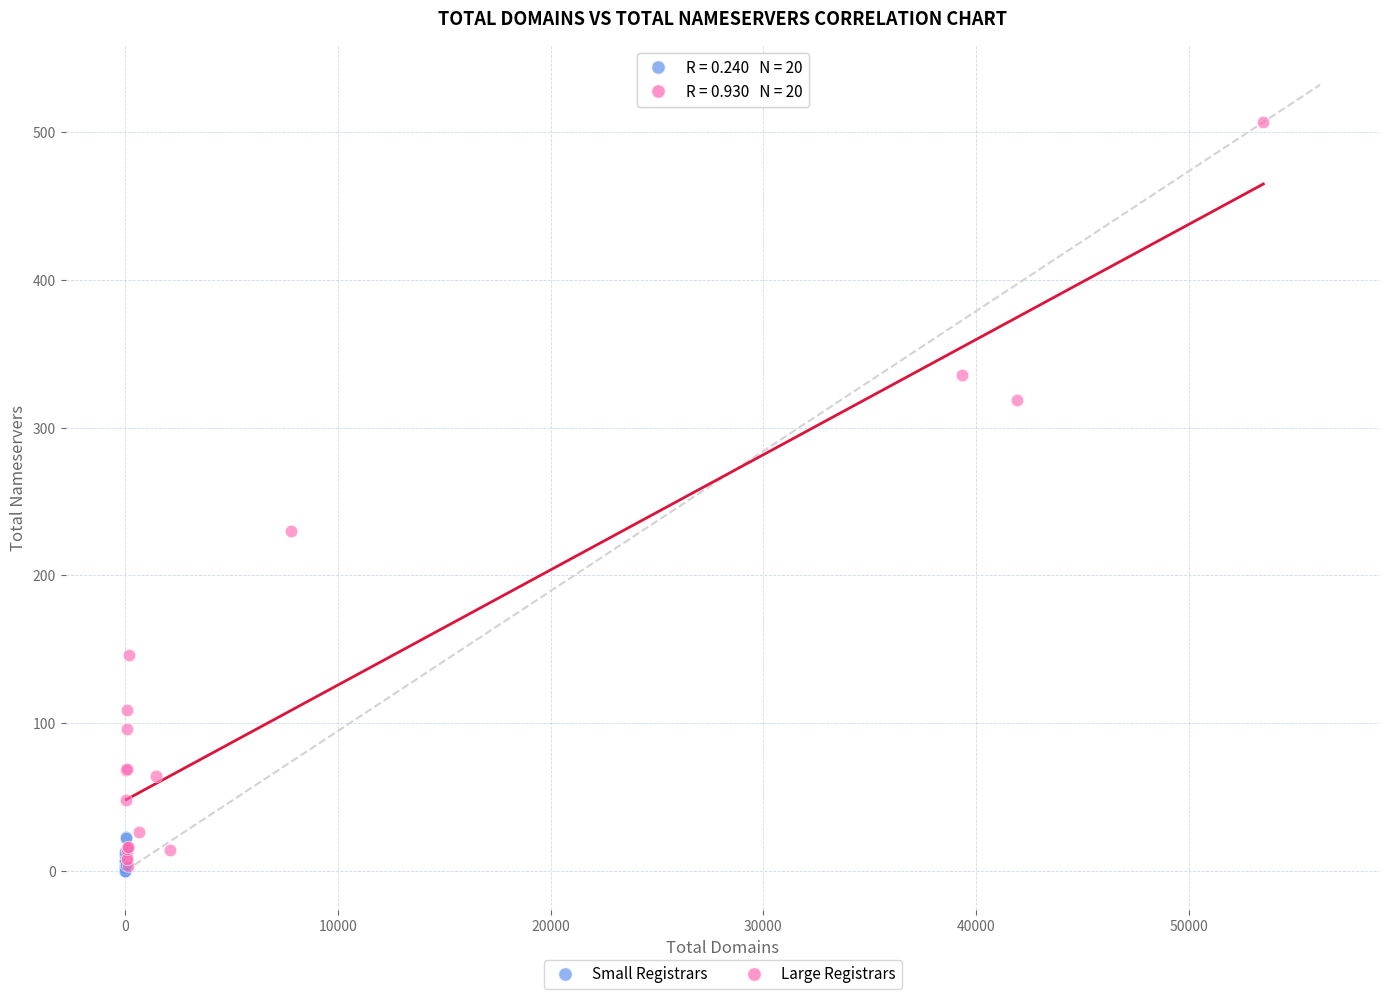

Which series has the largest Y range (max minus min)?

Large Registrars